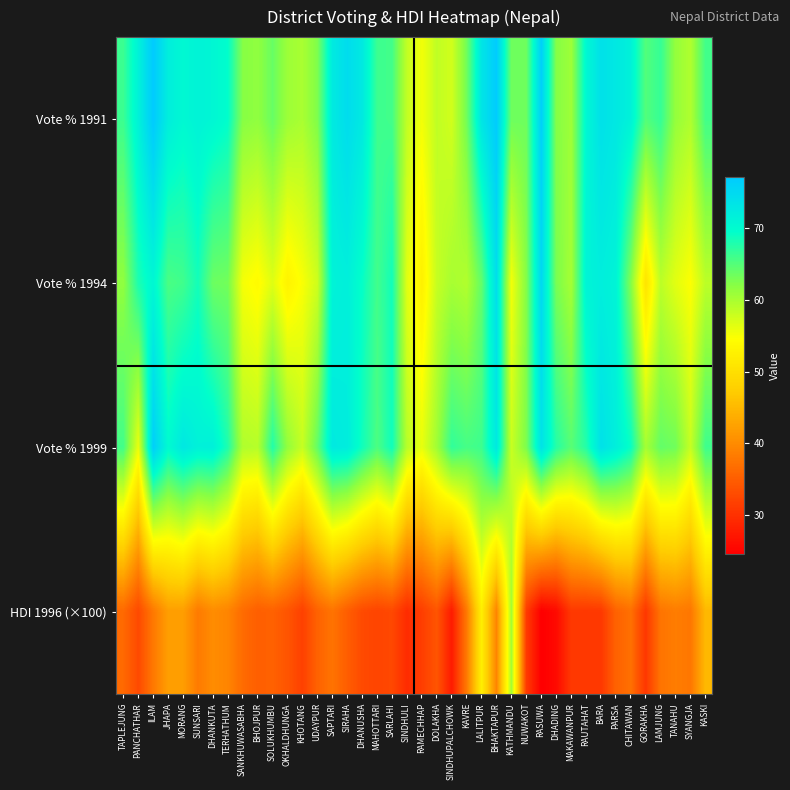

What is the smallest value displayed?

24.6